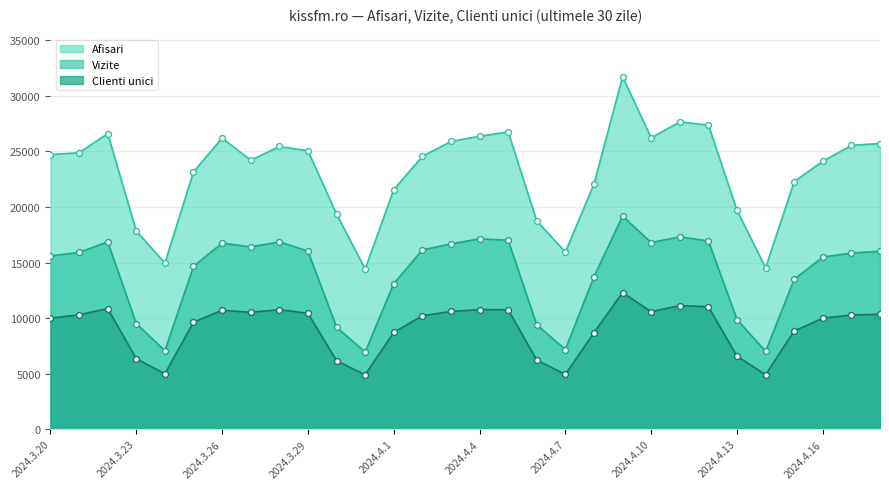

At how many categories does at least one series exceed 19781?

22